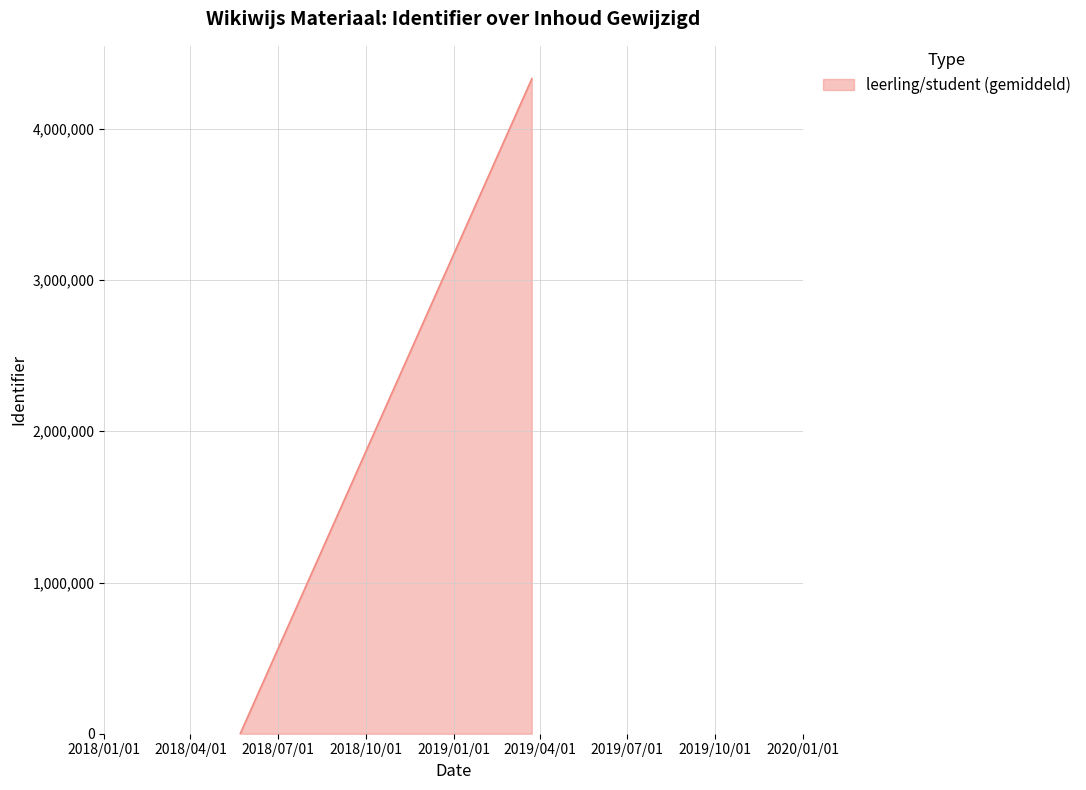

What is the average value?

3245906